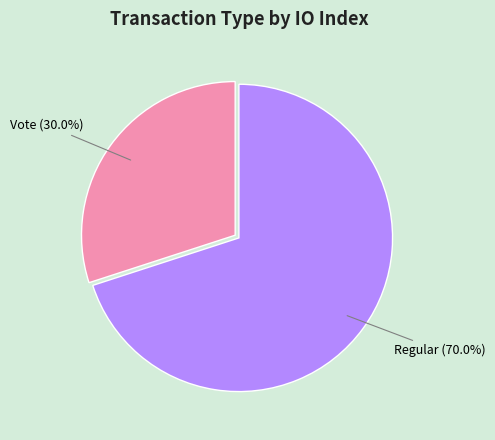

What is the smallest slice in the pie chart?

Vote